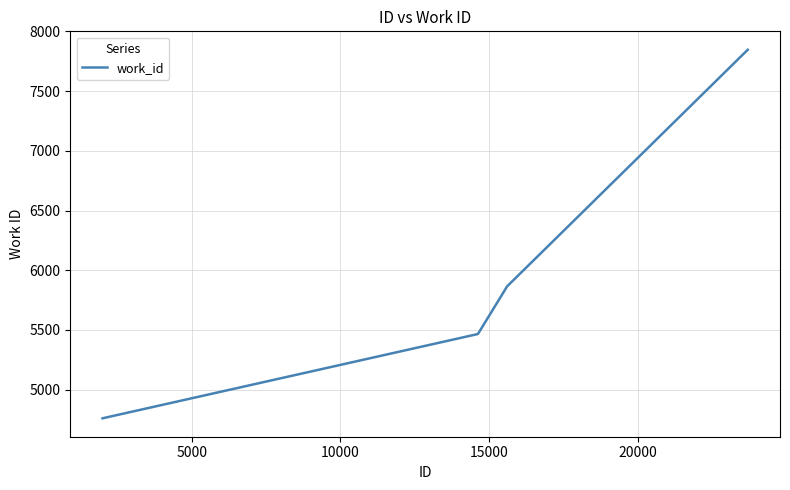

How many lines are shown in the chart?

1